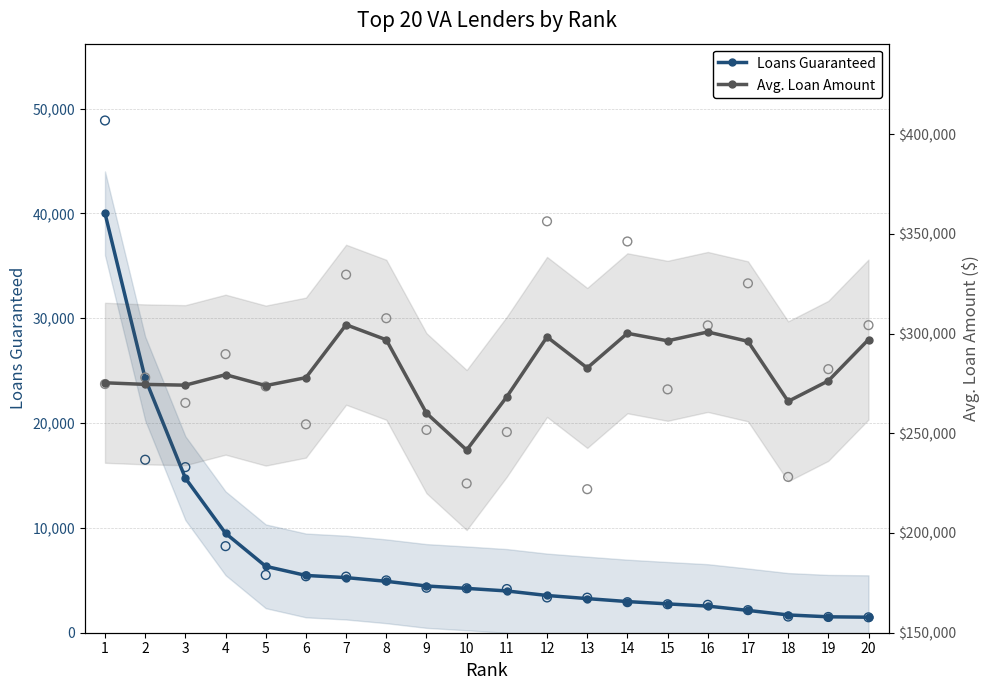

Which series contains the highest Y value?

Avg. Loan Amount